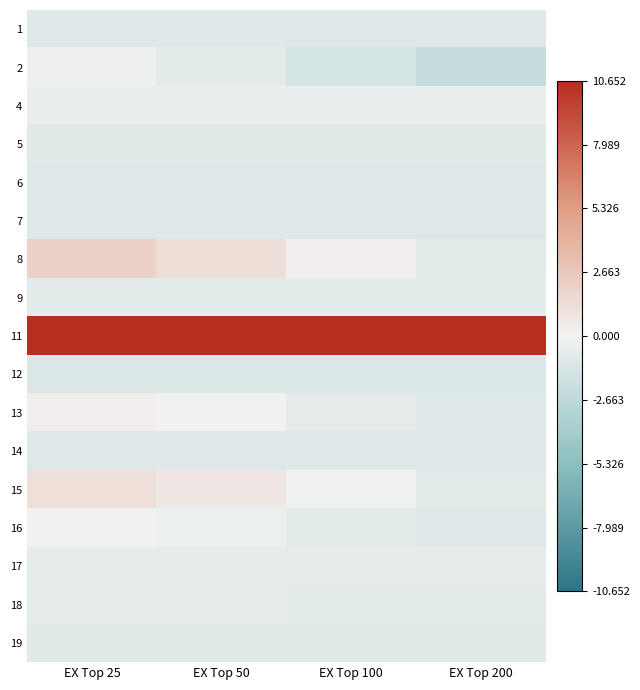

Reading left to right, extract all data points from this chart.

1: EX Top 25=-1.1	EX Top 50=-1.1	EX Top 100=-1.1	EX Top 200=-1.1
2: EX Top 25=-0.2	EX Top 50=-0.7	EX Top 100=-1.6	EX Top 200=-2.3
4: EX Top 25=-0.3	EX Top 50=-0.3	EX Top 100=-0.3	EX Top 200=-0.3
5: EX Top 25=-0.9	EX Top 50=-0.9	EX Top 100=-0.9	EX Top 200=-0.9
6: EX Top 25=-1.0	EX Top 50=-1.0	EX Top 100=-1.0	EX Top 200=-1.0
7: EX Top 25=-1.1	EX Top 50=-1.1	EX Top 100=-1.1	EX Top 200=-1.1
8: EX Top 25=2.0	EX Top 50=1.3	EX Top 100=0.2	EX Top 200=-0.8
9: EX Top 25=-0.7	EX Top 50=-0.7	EX Top 100=-0.7	EX Top 200=-0.7
11: EX Top 25=10.7	EX Top 50=10.7	EX Top 100=10.7	EX Top 200=10.7
12: EX Top 25=-1.2	EX Top 50=-1.2	EX Top 100=-1.2	EX Top 200=-1.2
13: EX Top 25=0.3	EX Top 50=-0.0	EX Top 100=-0.6	EX Top 200=-1.1
14: EX Top 25=-1.1	EX Top 50=-1.1	EX Top 100=-1.1	EX Top 200=-1.1
15: EX Top 25=1.2	EX Top 50=0.7	EX Top 100=-0.1	EX Top 200=-0.8
16: EX Top 25=-0.0	EX Top 50=-0.3	EX Top 100=-0.7	EX Top 200=-1.0
17: EX Top 25=-0.6	EX Top 50=-0.6	EX Top 100=-0.6	EX Top 200=-0.6
18: EX Top 25=-0.6	EX Top 50=-0.6	EX Top 100=-0.7	EX Top 200=-0.8
19: EX Top 25=-0.9	EX Top 50=-0.9	EX Top 100=-0.9	EX Top 200=-0.9